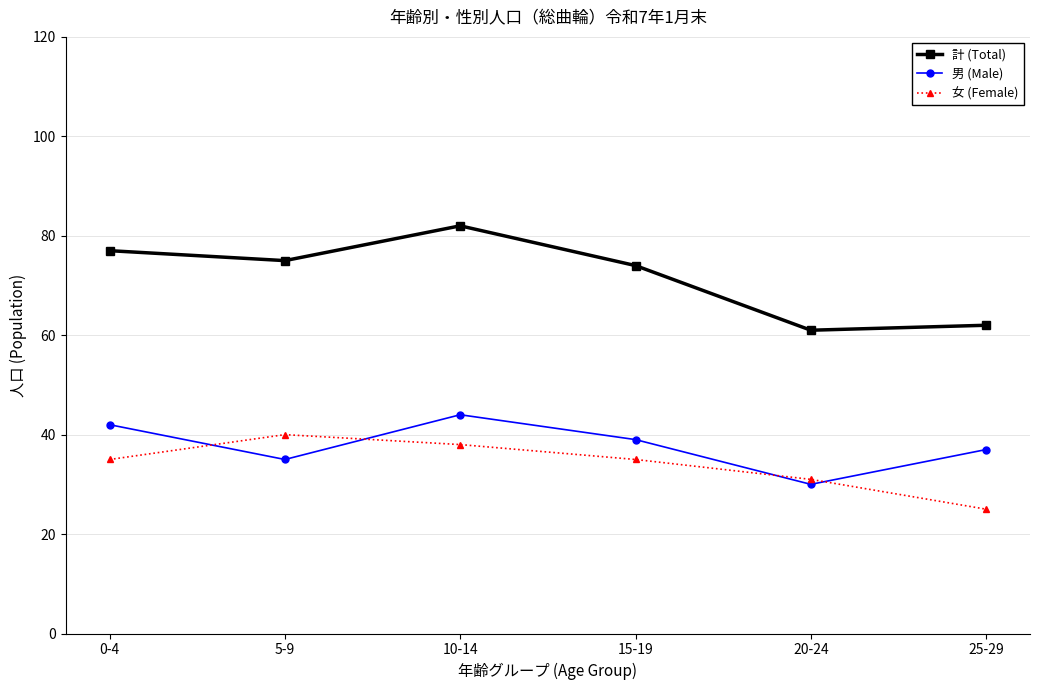

At which label is 計 (Total) closest to 71?

15-19